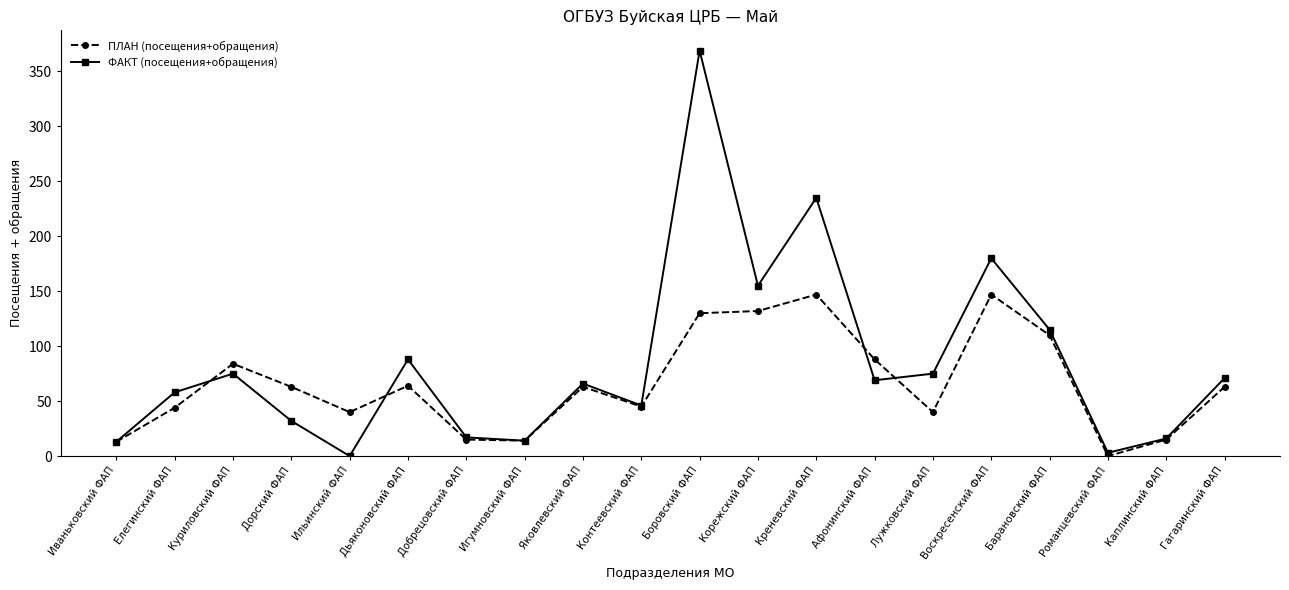

The value of ПЛАН (посещения+обращения) at Корежский ФАП is 132. True or false?

True